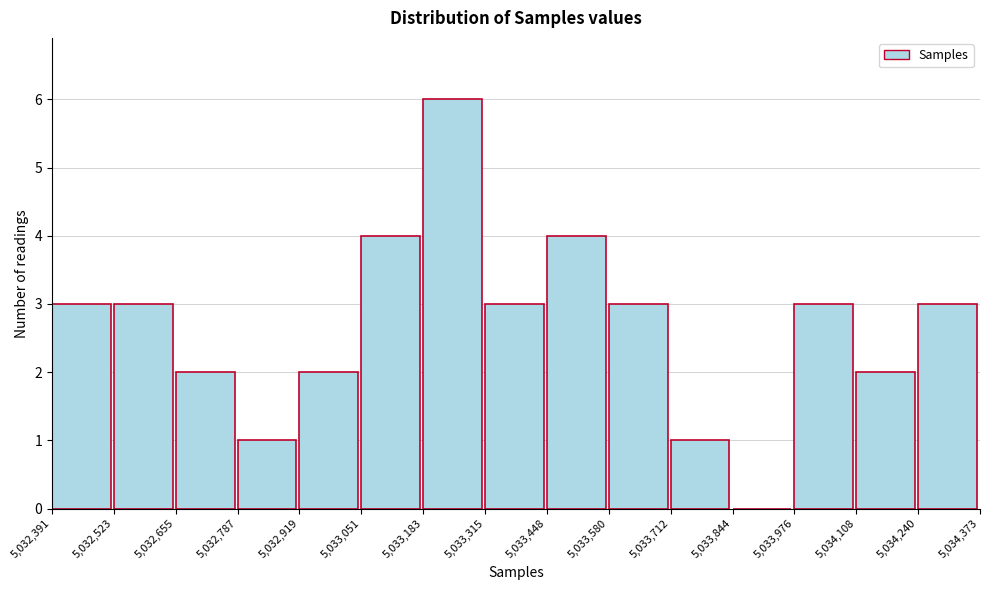

Which range on the x-axis has the tallest bar?

5,033,183 to 5,033,315